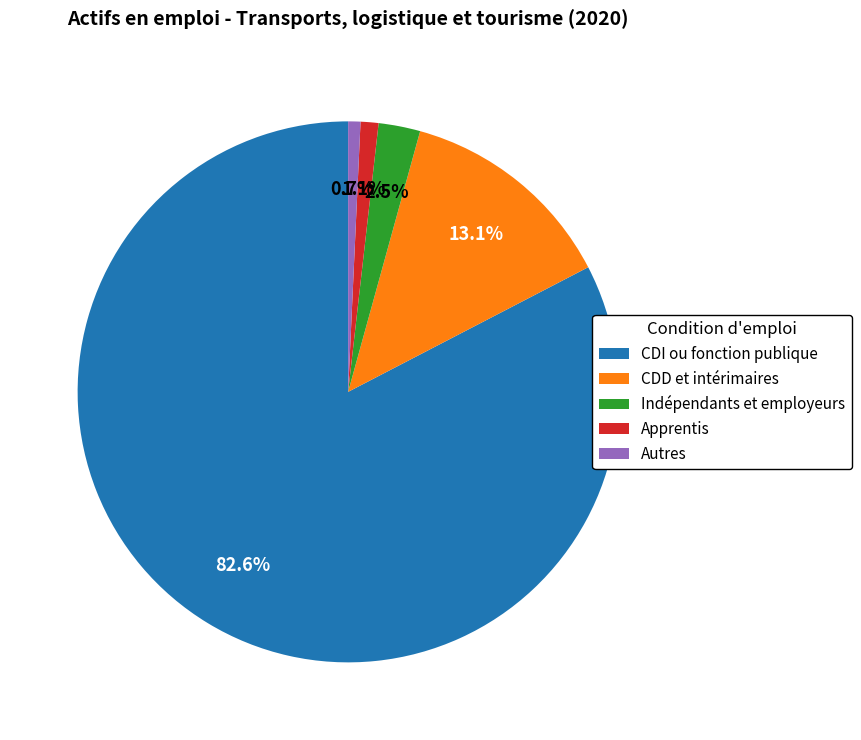

What is the largest slice in the pie chart?

CDI ou fonction publique